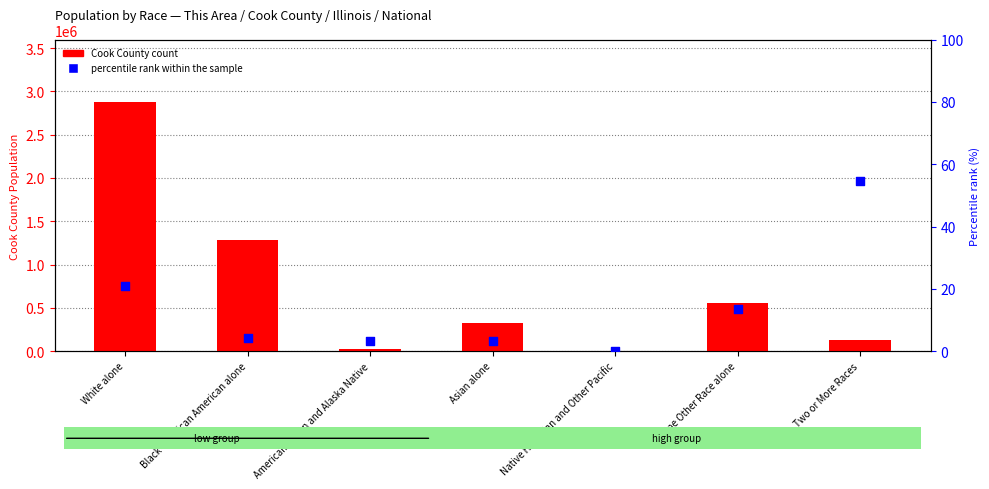

At which category is the sum across all series the highest?

White alone